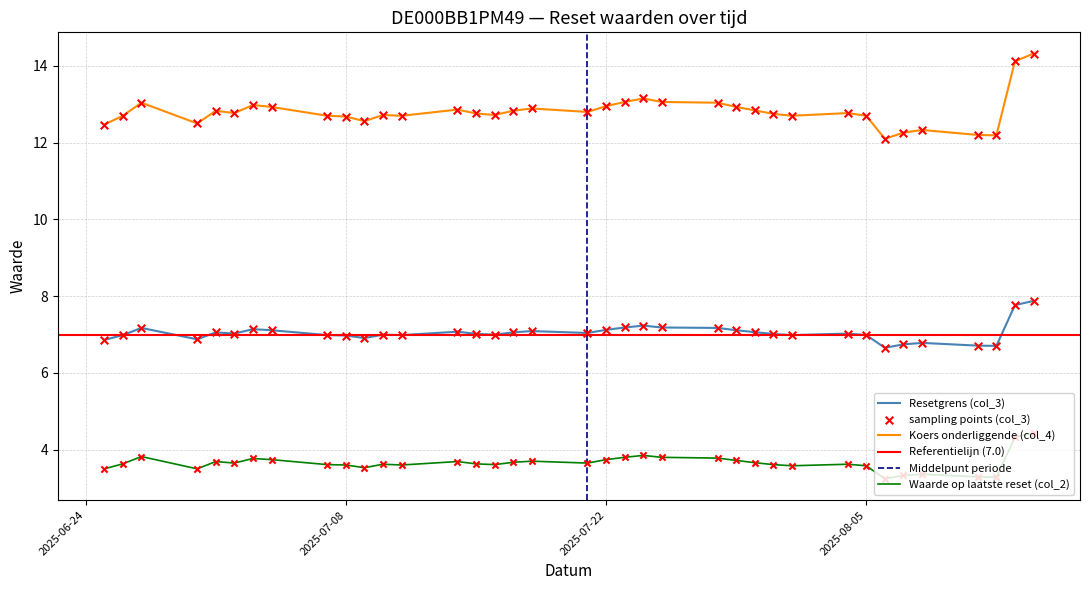

Which series has the largest total across all categories?

Koers onderliggende (col_4)